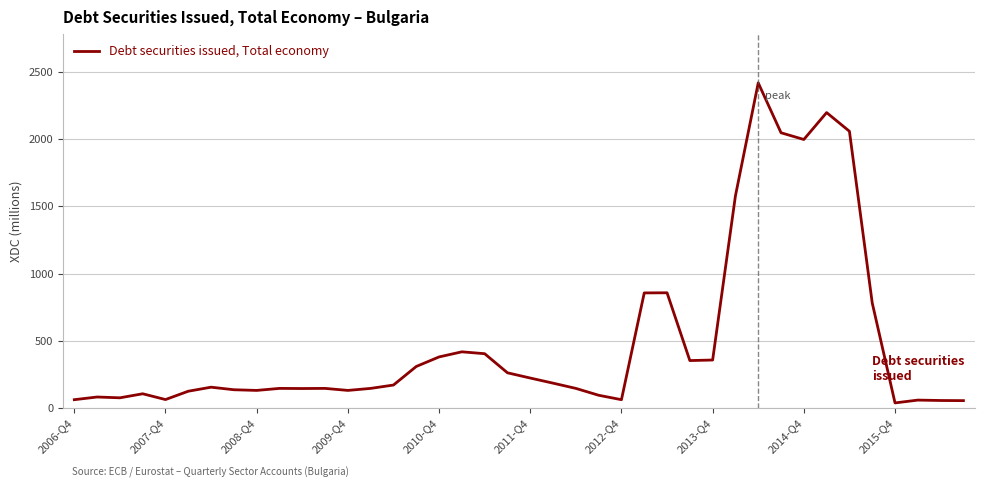

What is the difference between the maximum and minimum values?

2380